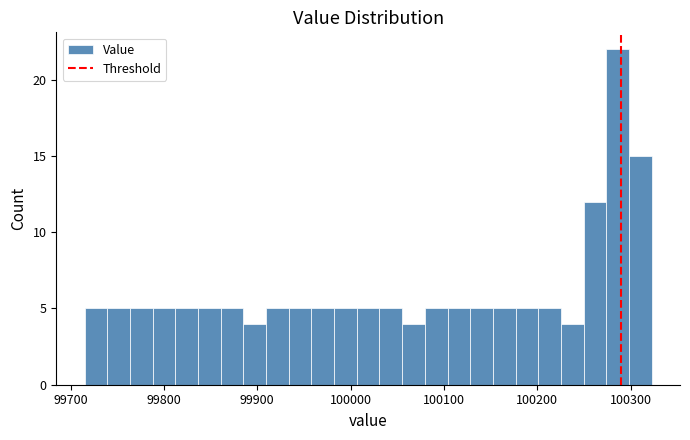

Around what value on the x-axis is the tallest bar? Give the approximate position of its centre, as read against the axis.

100290